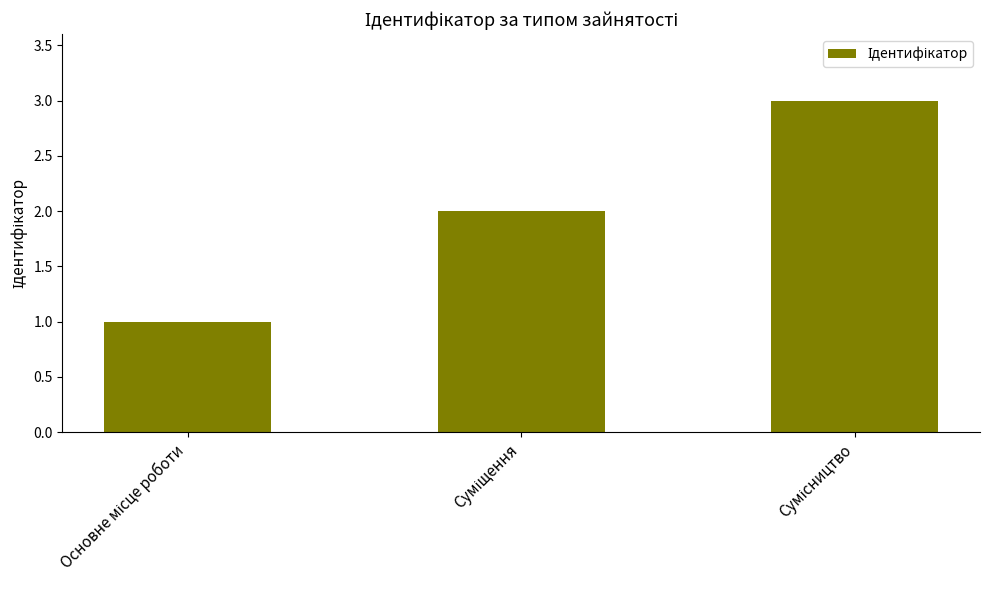

What is the sum of all values?

6